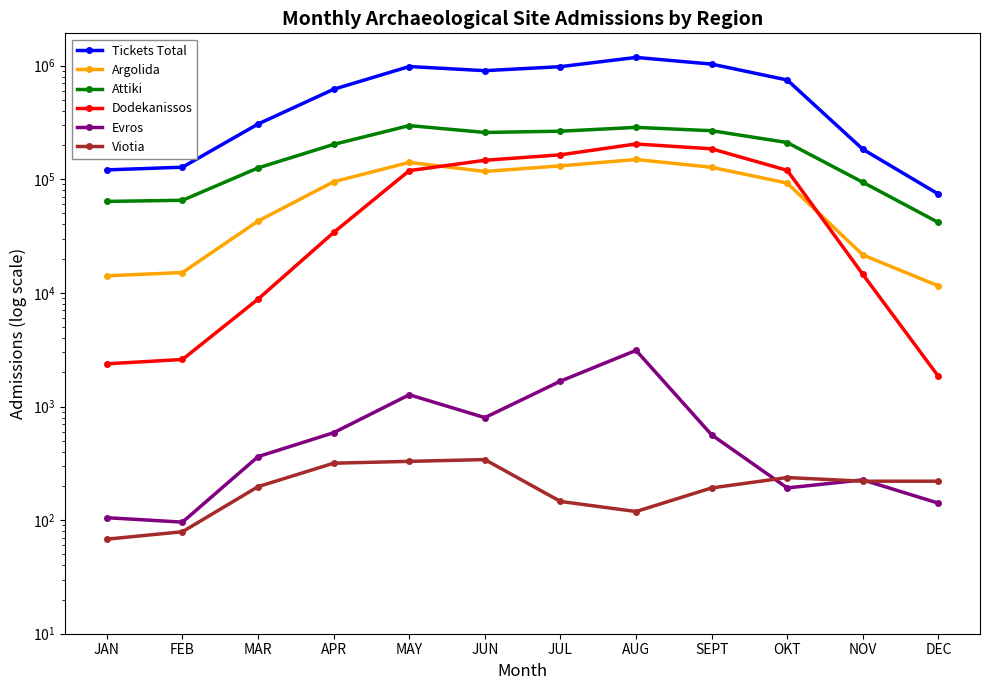

The value of Argolida at JAN is 14135. True or false?

True